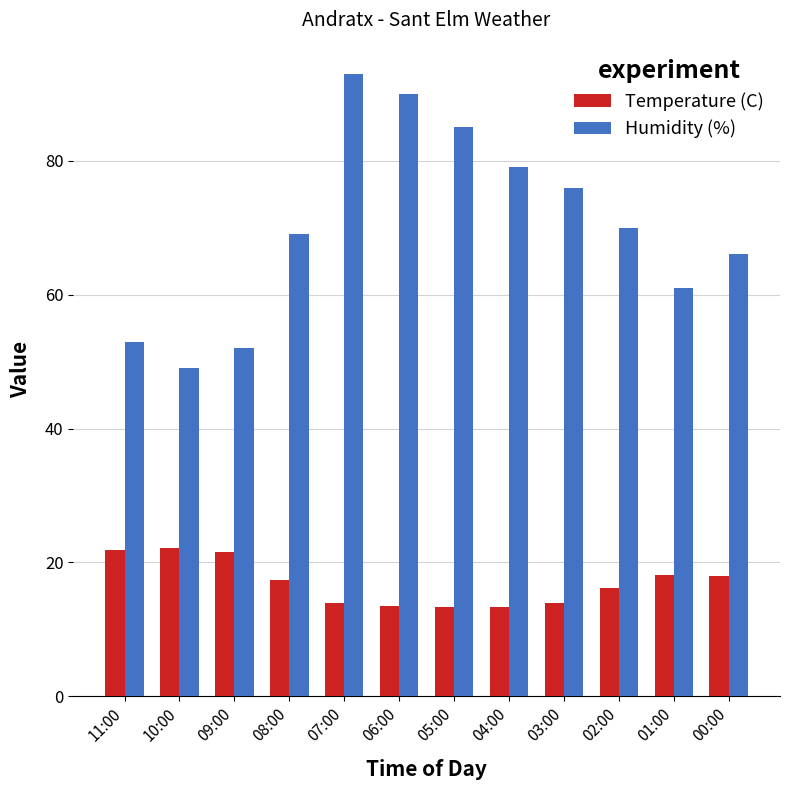

Which series has the largest total across all categories?

Humidity (%)